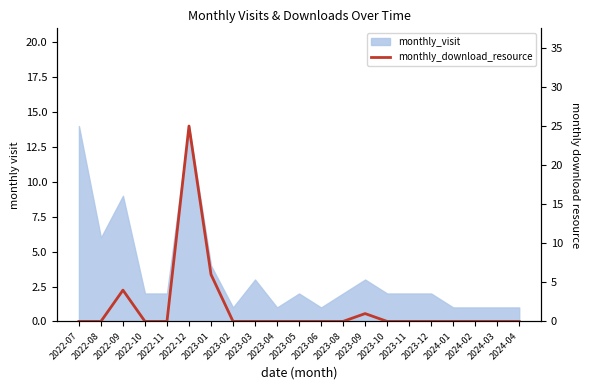

Reading left to right, list all the values displayed in this chart.

0	0	4	0	0	25	6	0	0	0	0	0	0	1	0	0	0	0	0	0	0